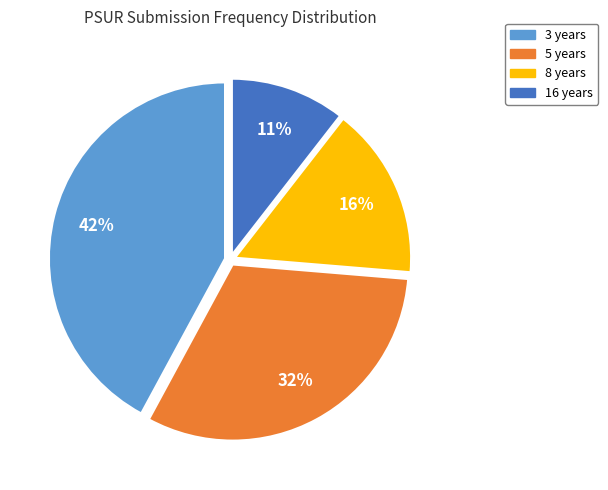

To the nearest percent, what portion does 5 years represent?

32%